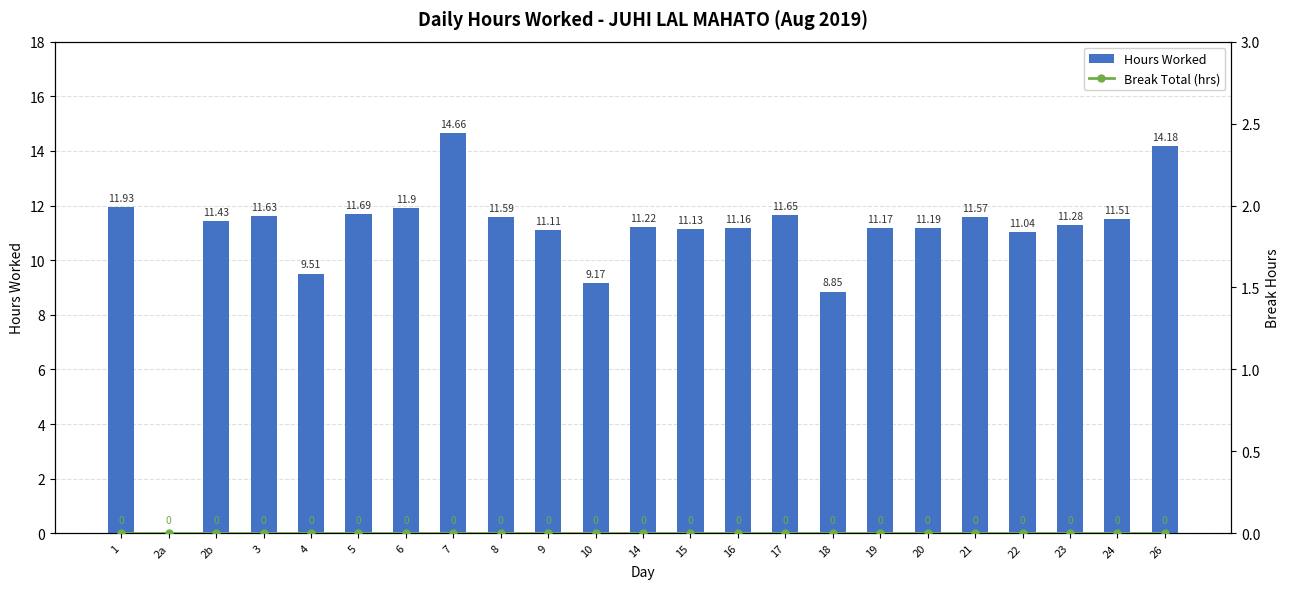

Is it true that Break Total (hrs) equals 0.0 at 26?

True